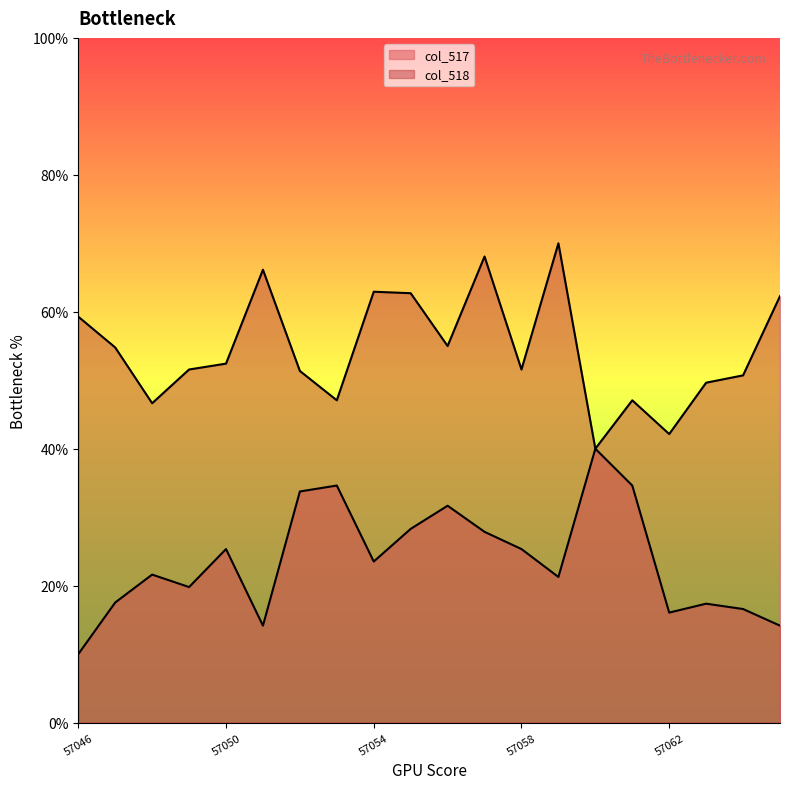

How many data points does each series have?

20